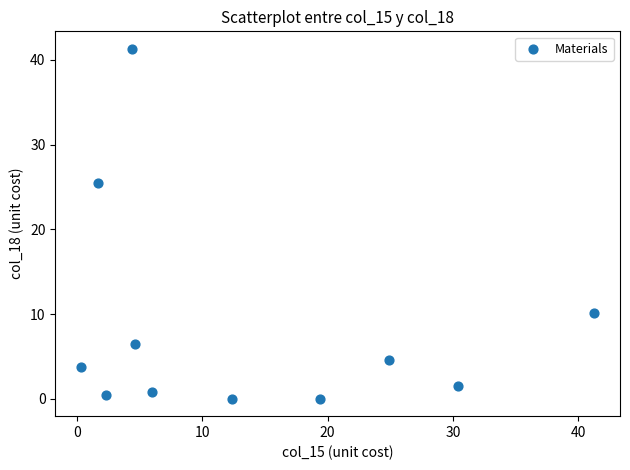

What Y value in the scatter plot is closest to 20?

25.4